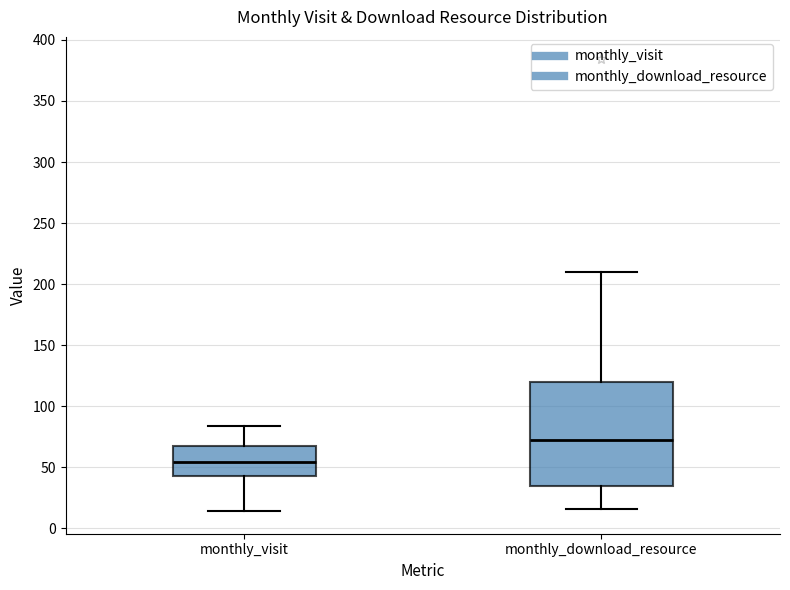

Which box's median line is the highest?

monthly_download_resource